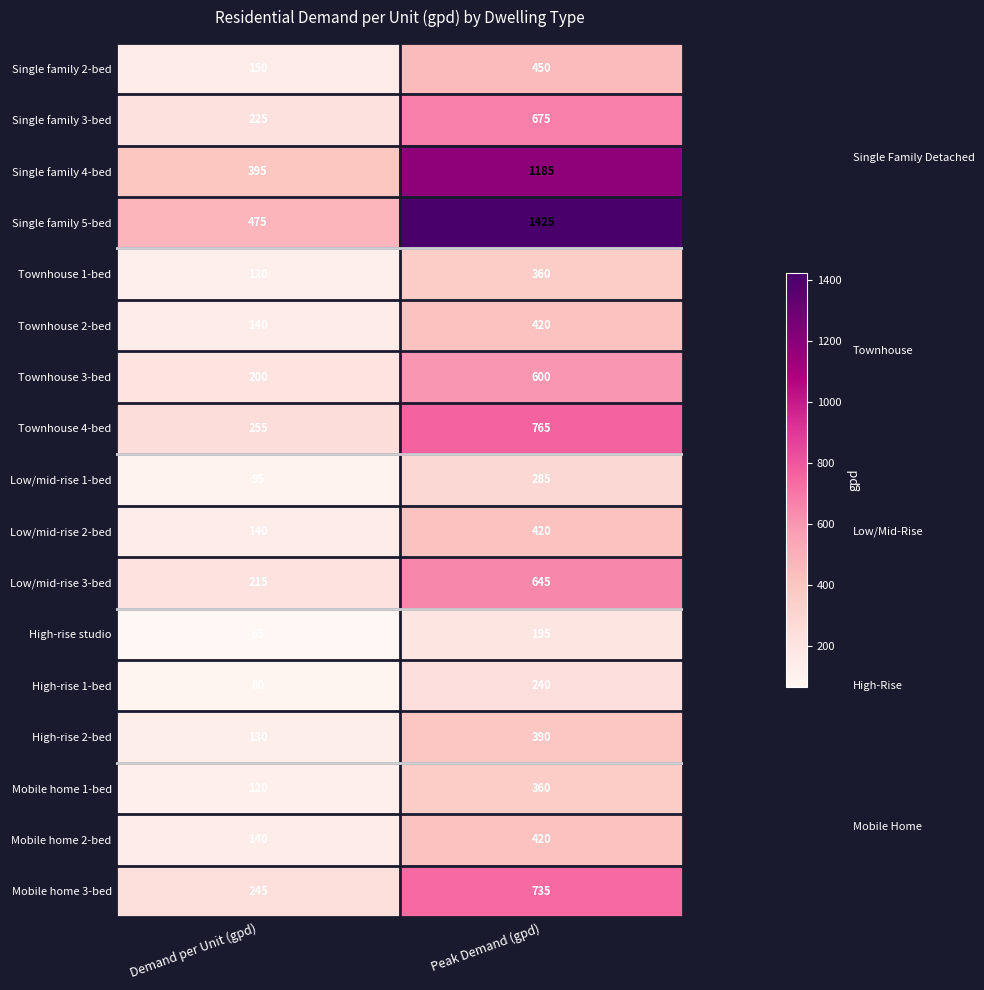

How many series are shown in this chart?

17